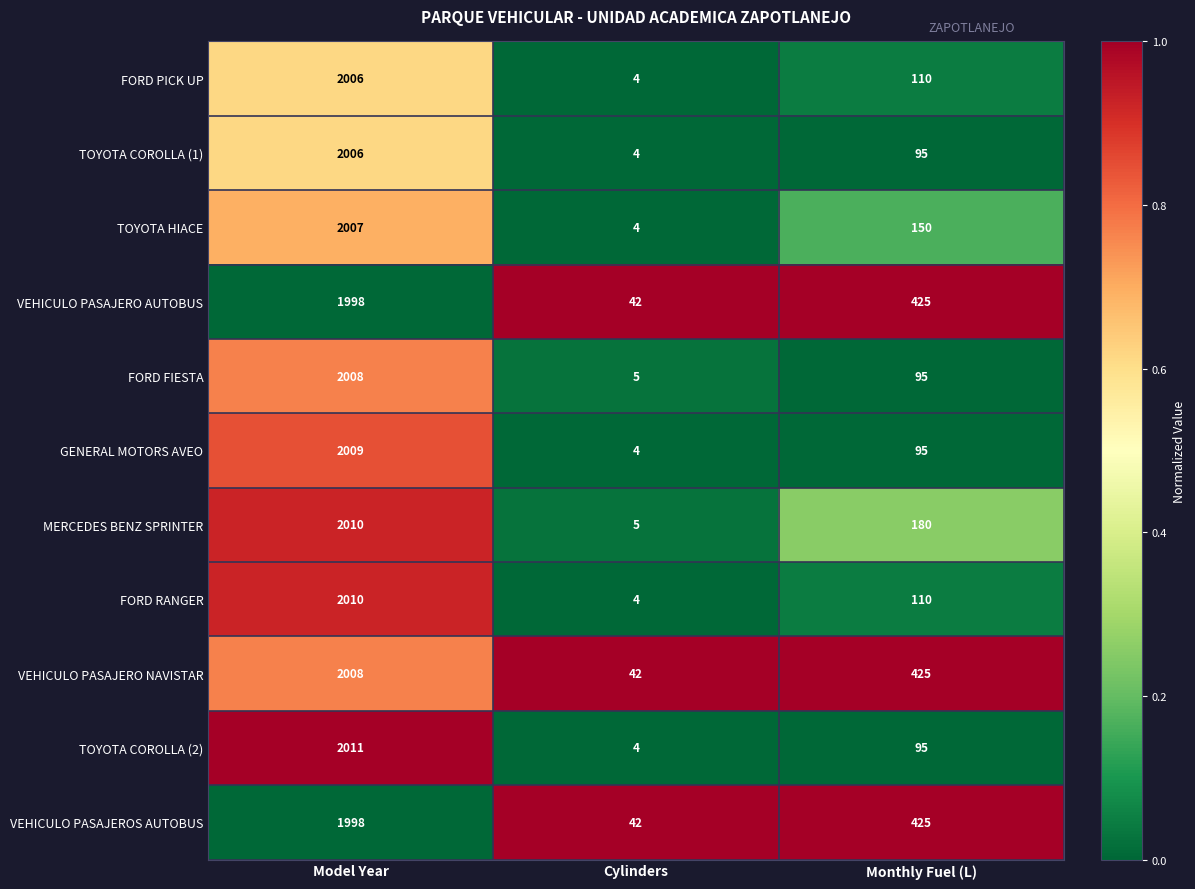

What is the difference between the maximum and second lowest values in the TOYOTA COROLLA (1) series?

1911